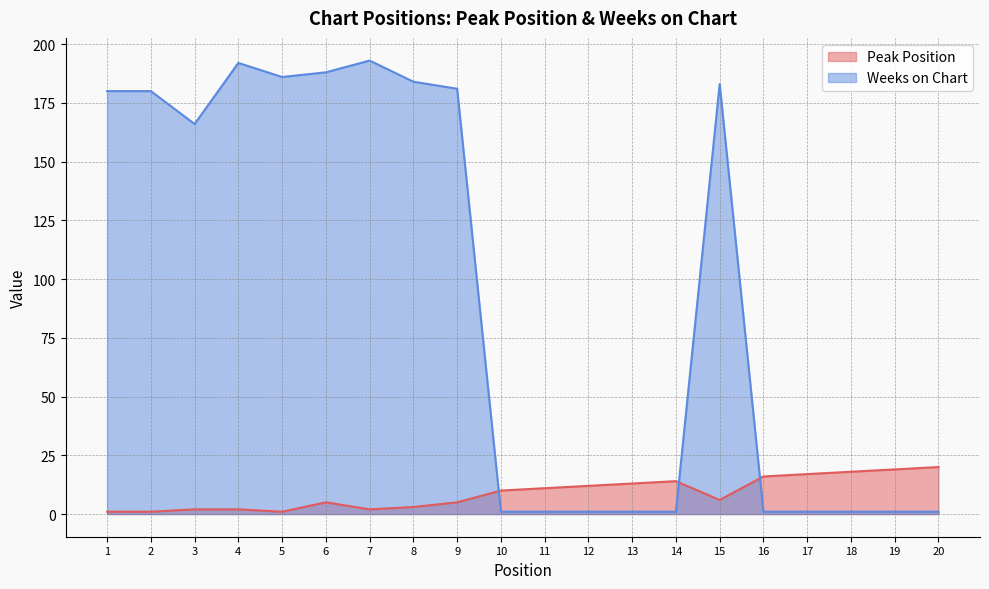

Reading left to right, transcribe all the data shown in this chart.

Peak Position: 1	1	2	2	1	5	2	3	5	10	11	12	13	14	6	16	17	18	19	20
Weeks on Chart: 180	180	166	192	186	188	193	184	181	1	1	1	1	1	183	1	1	1	1	1